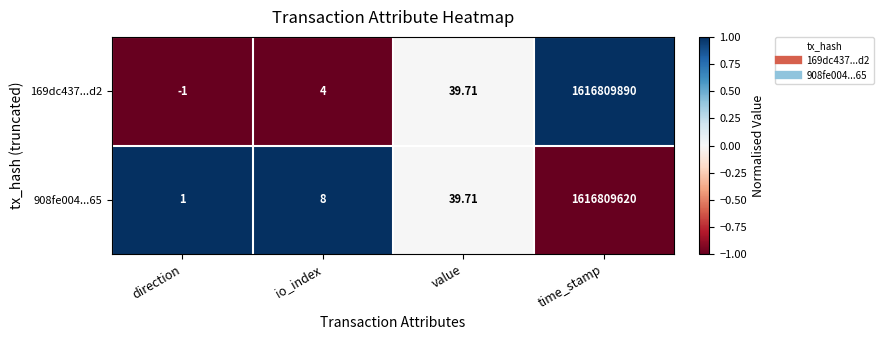

Which series changed the most between io_index and value?

169dc437...d2